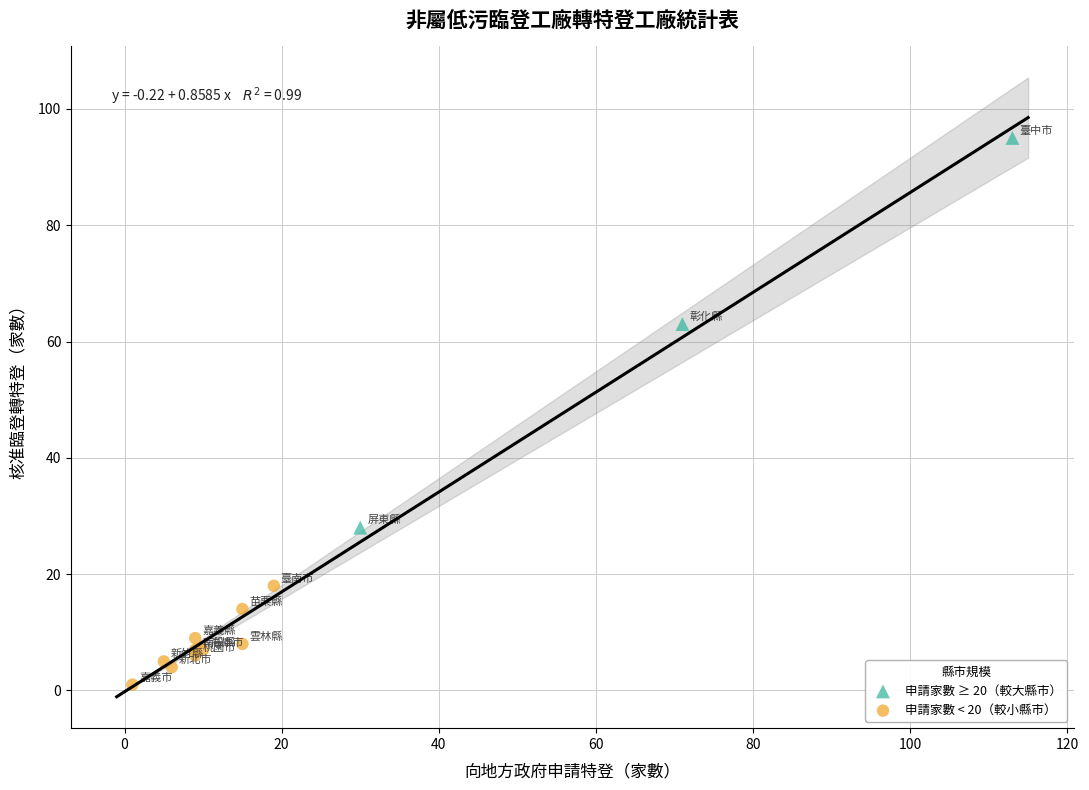

Which series reaches the minimum Y coordinate?

申請家數 < 20（較小縣市）